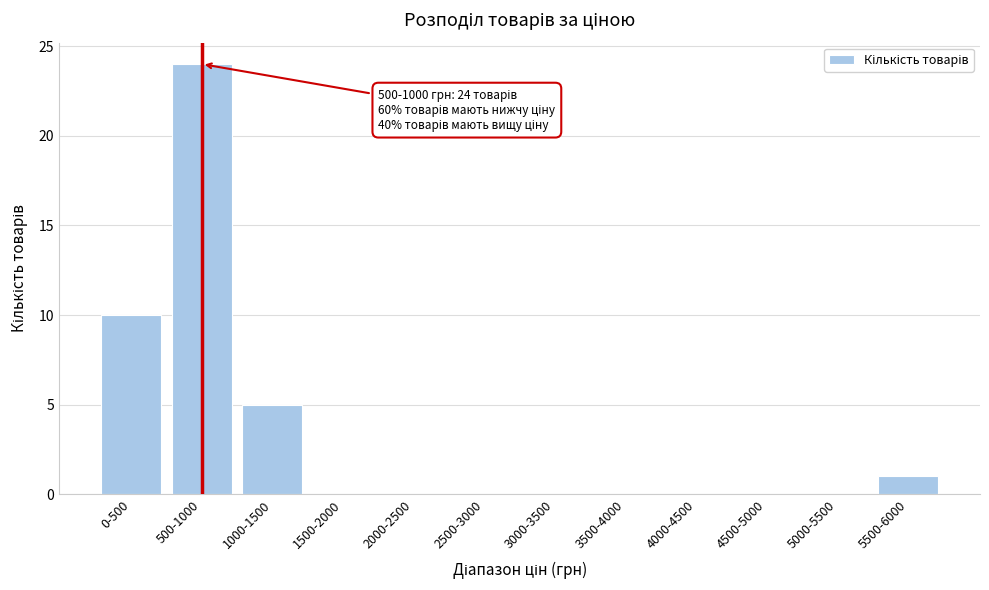

Reading left to right, transcribe all the data shown in this chart.

0-500=10	500-1000=24	1000-1500=5	1500-2000=0	2000-2500=0	2500-3000=0	3000-3500=0	3500-4000=0	4000-4500=0	4500-5000=0	5000-5500=0	5500-6000=1